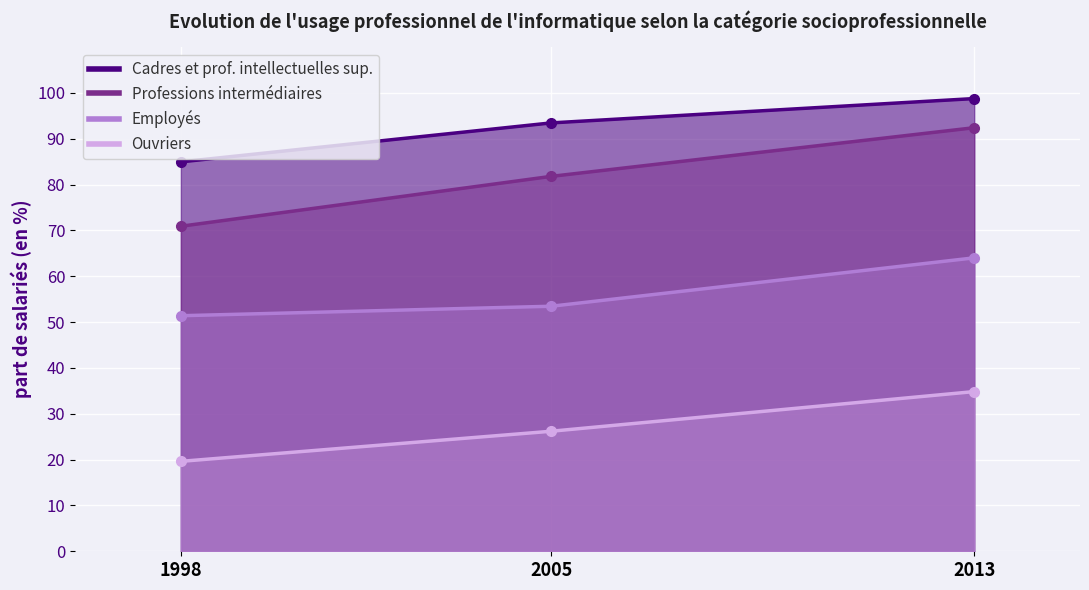

The value of Professions intermédiaires at 1998 is 70.9. True or false?

True